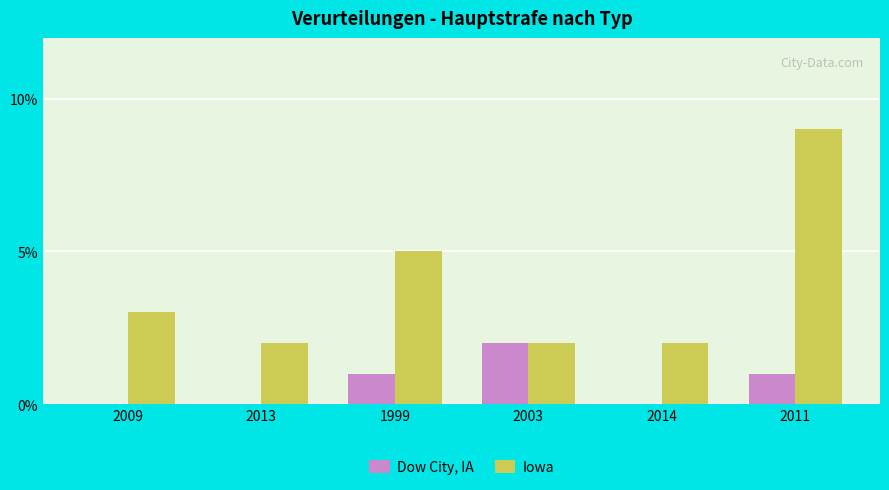

What is the sum of the Iowa values at 2013 and 2014?

4